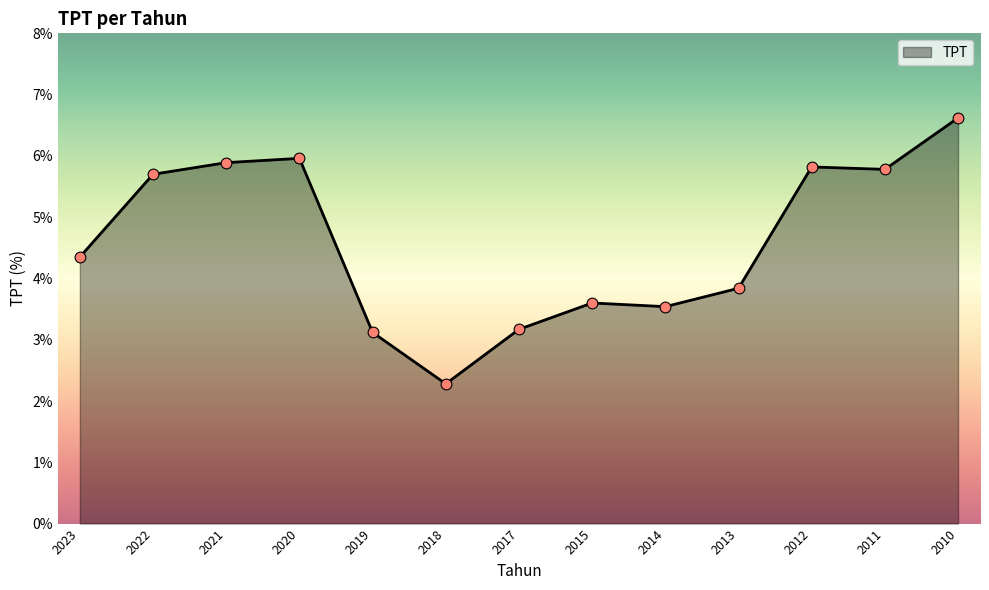

What is the change in value from 2018 to 2013?

+1.6